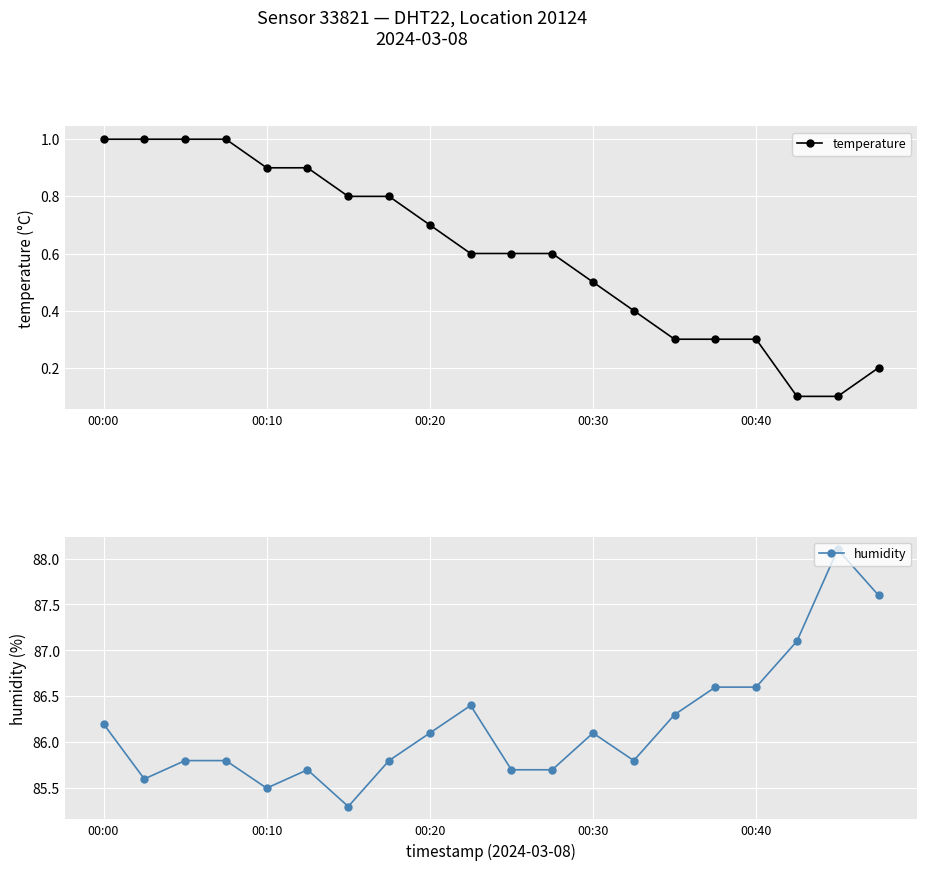

What value does the temperature series have at 00:30?

0.5